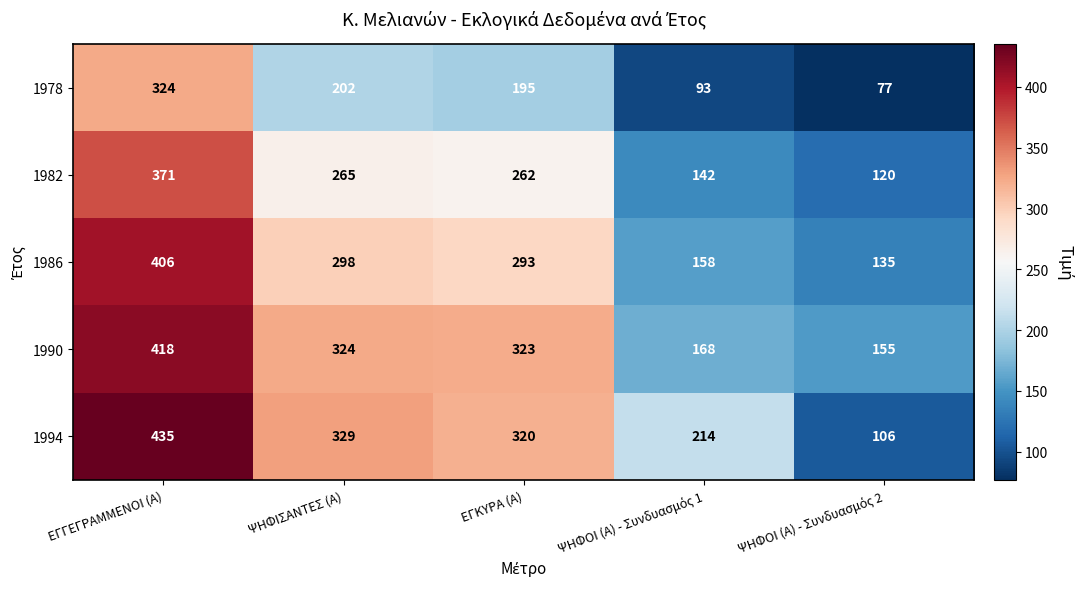

Reading right to left, extract all data points from this chart.

1978: 77	93	195	202	324
1982: 120	142	262	265	371
1986: 135	158	293	298	406
1990: 155	168	323	324	418
1994: 106	214	320	329	435